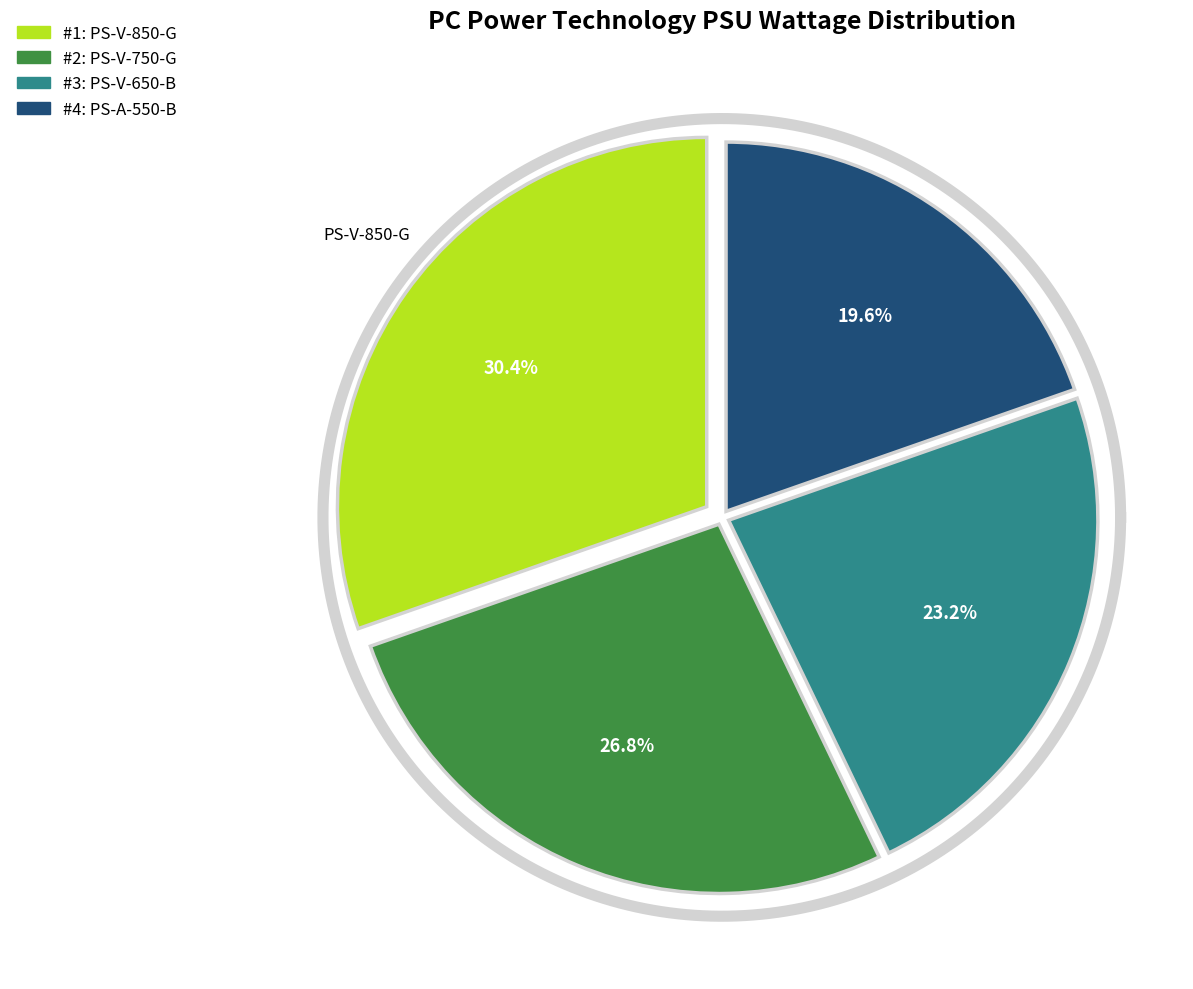

What percentage do PS-V-650-B and PS-A-550-B together represent?

42.9%